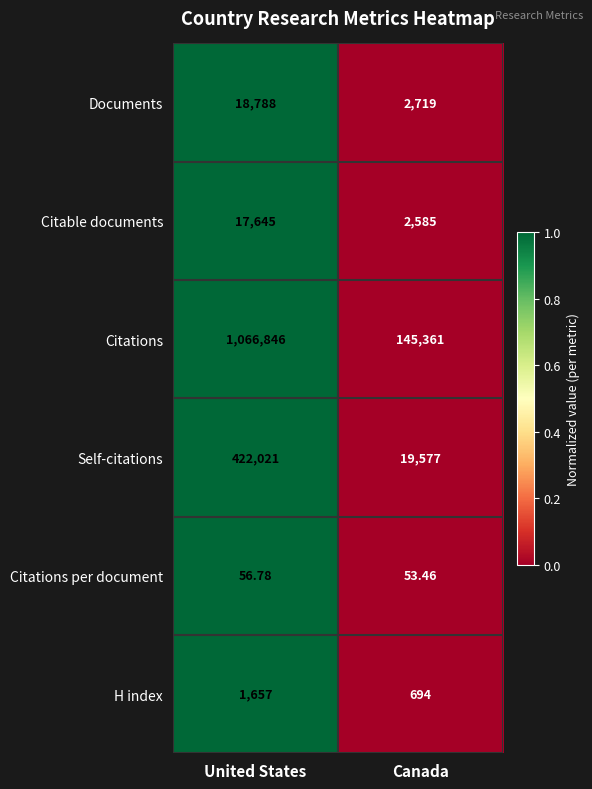

Is the value of H index at Canada greater than the value of Documents at United States?

No